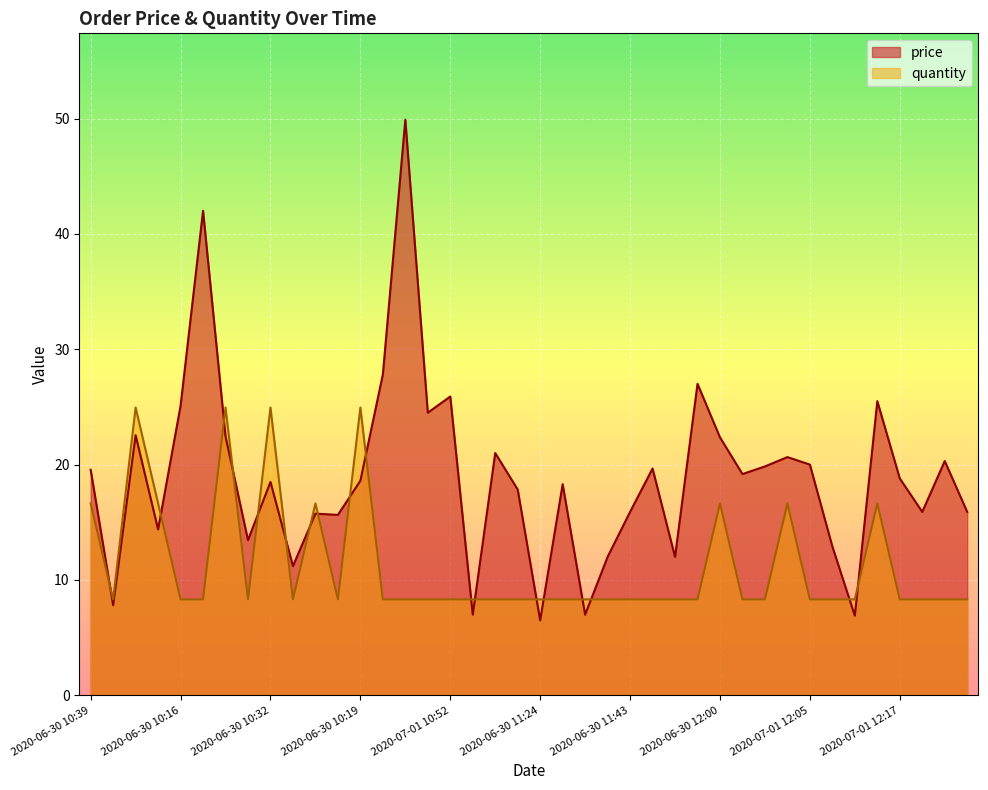

Count the number of data series in this chart.

2